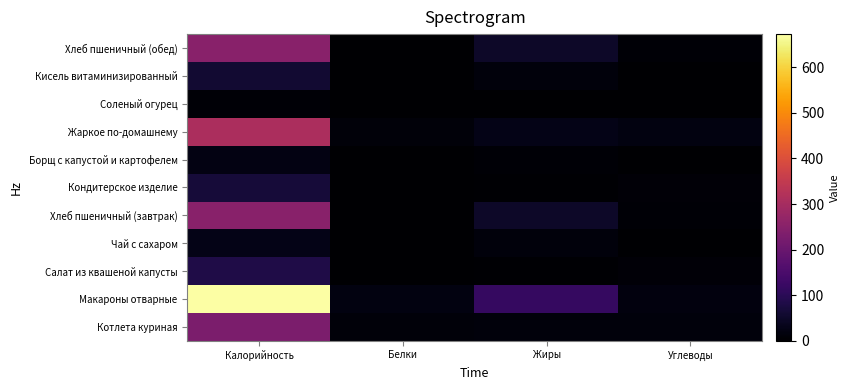

What is the total value across all series at Белки?

47.5